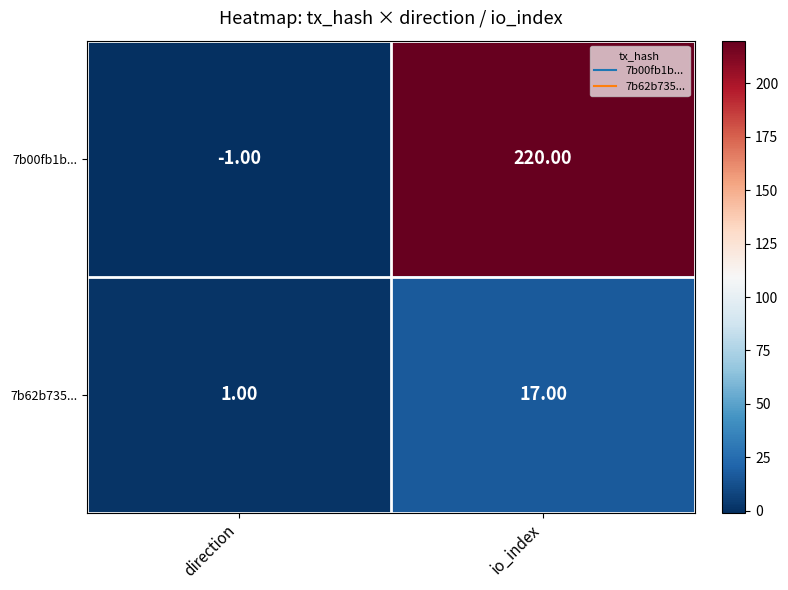

What is the sum of the 7b00fb1b... values at direction and io_index?

219